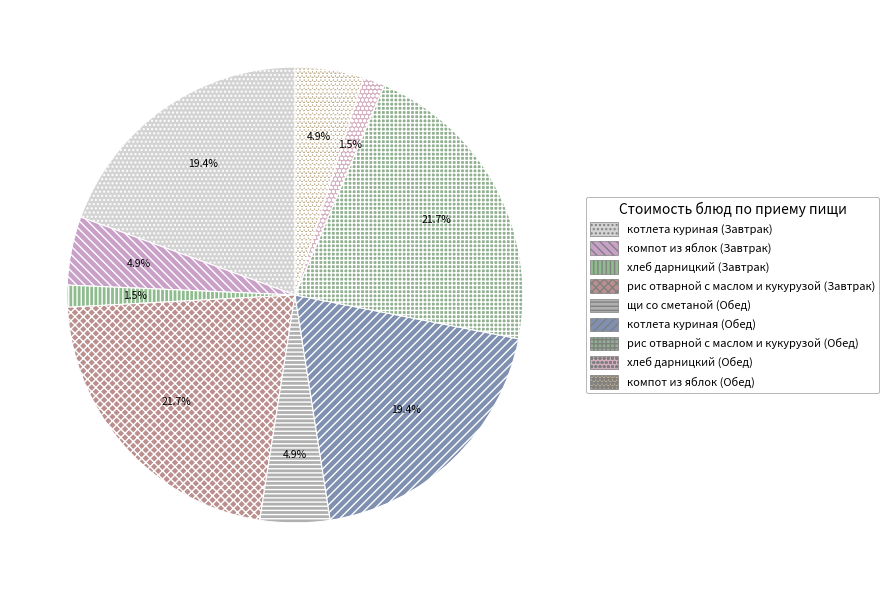

What percentage is the компот из яблок (Завтрак) slice, to the nearest percent?

5%